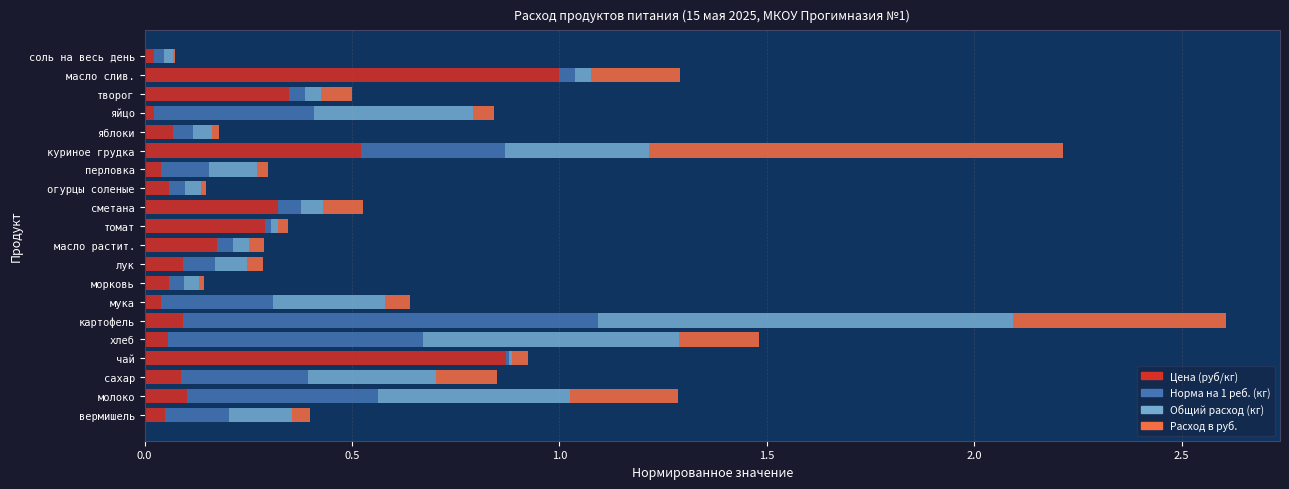

Is it true that Цена (руб/кг) equals 0.0 at молоко?

False